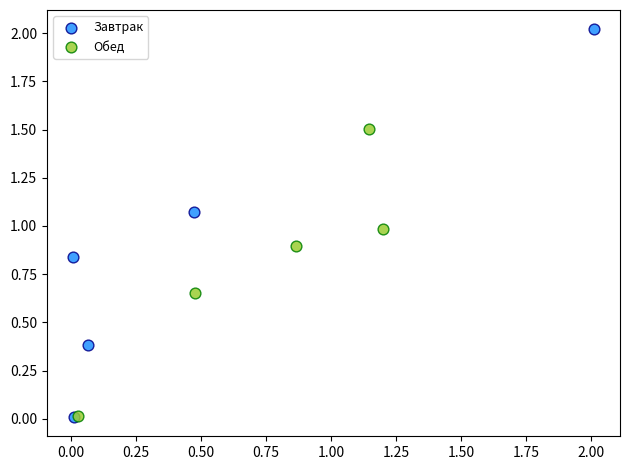

Which series has the largest Y range (max minus min)?

Завтрак